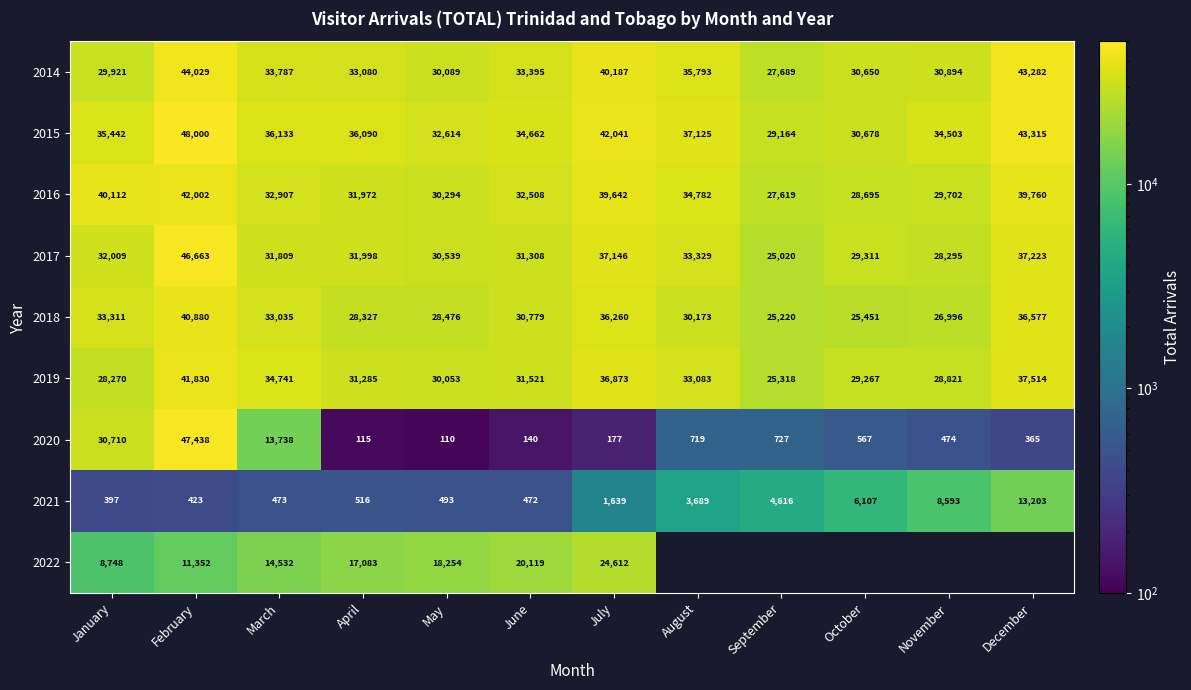

What is the difference between the 2020 values at December and November?

109